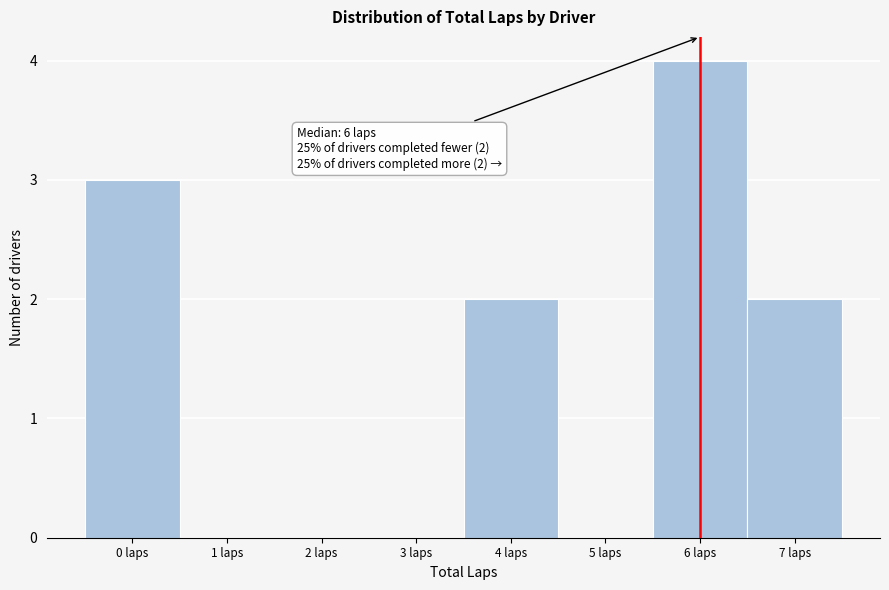

Which range on the x-axis has the tallest bar?

5.5 to 6.5